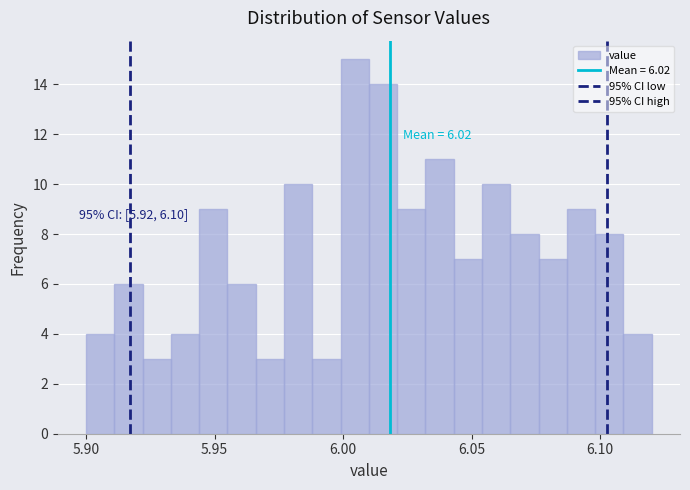

Read against the x-axis, roughly where is the centre of the tallest bar?

6.005